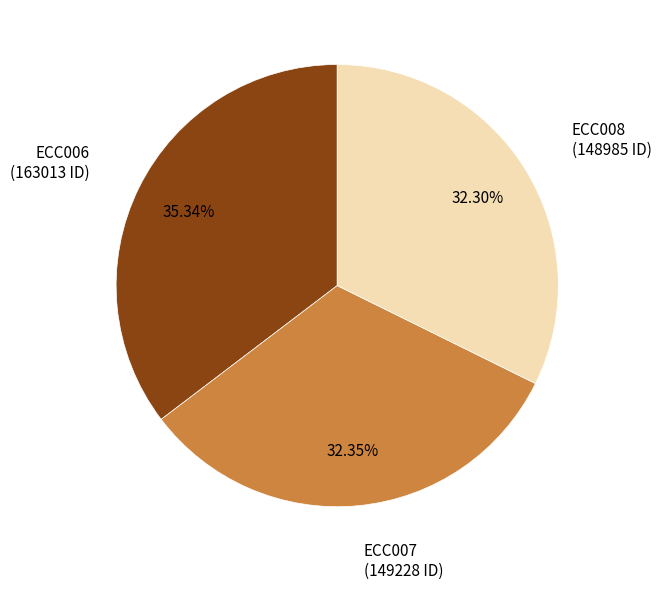

Does any single category account for the majority?

No